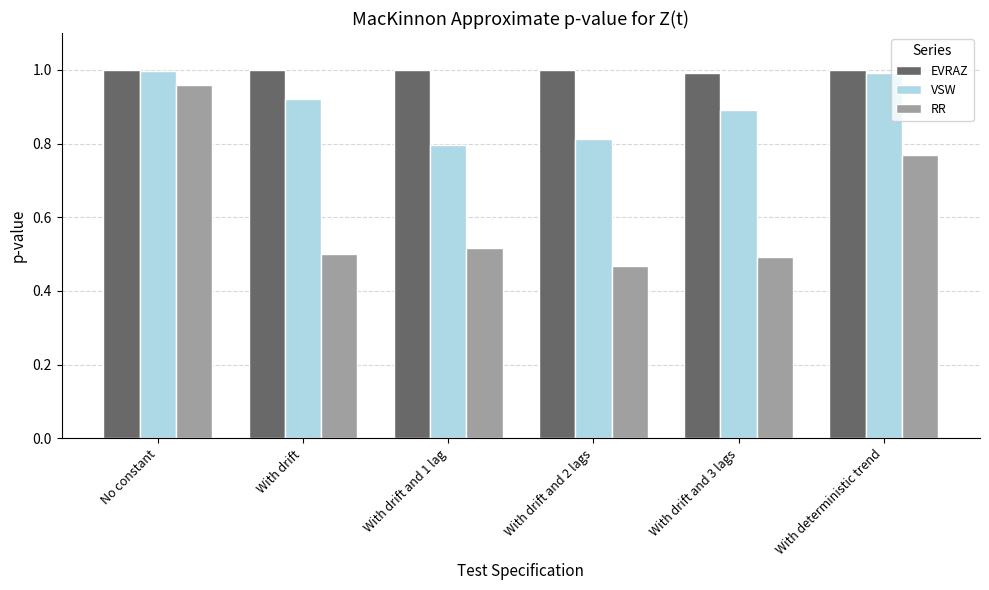

What is the total value across all series at With drift?

2.4